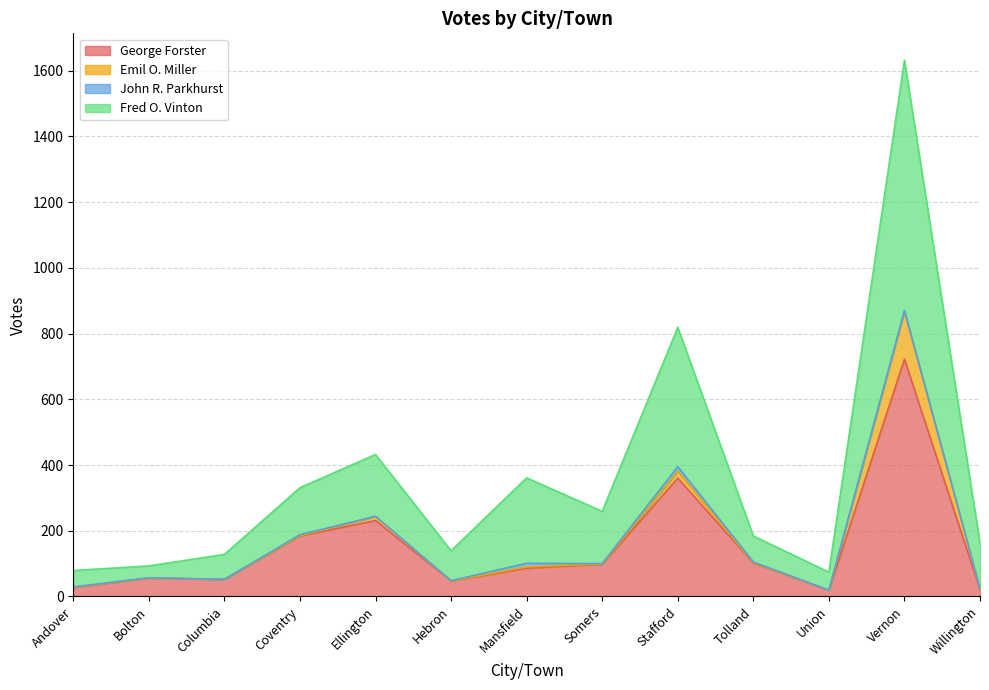

Where is the first local maximum for Fred O. Vinton?

Ellington